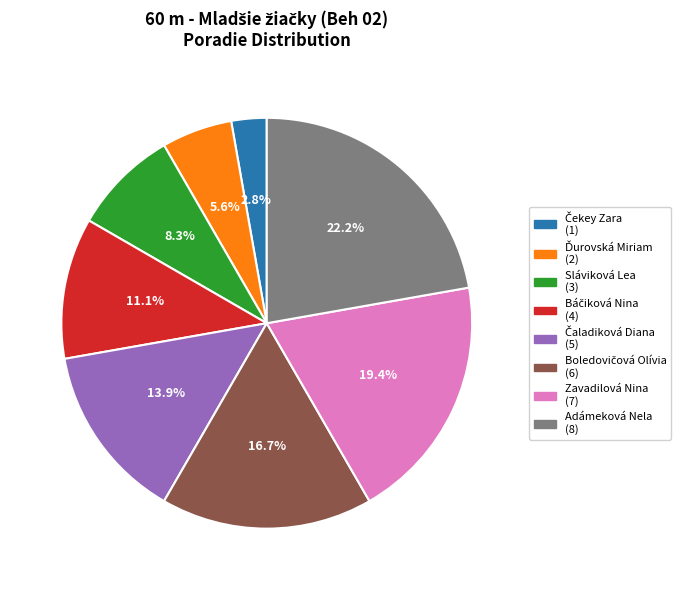

Between Adámeková Nela and Zavadilová Nina, which is larger?

Adámeková Nela